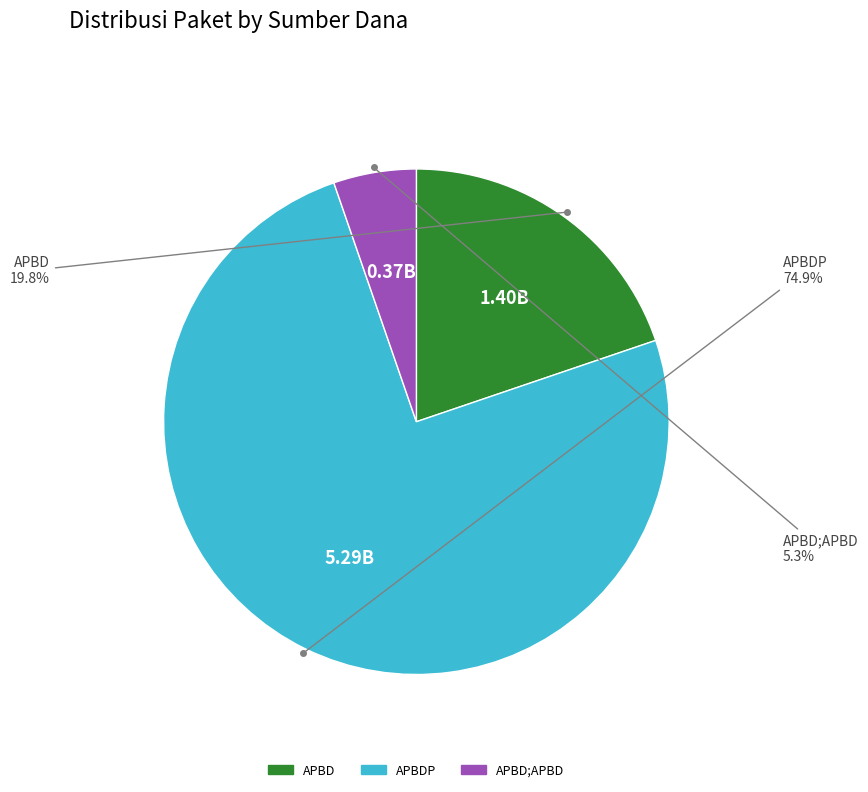

Is there a majority slice in this chart?

Yes